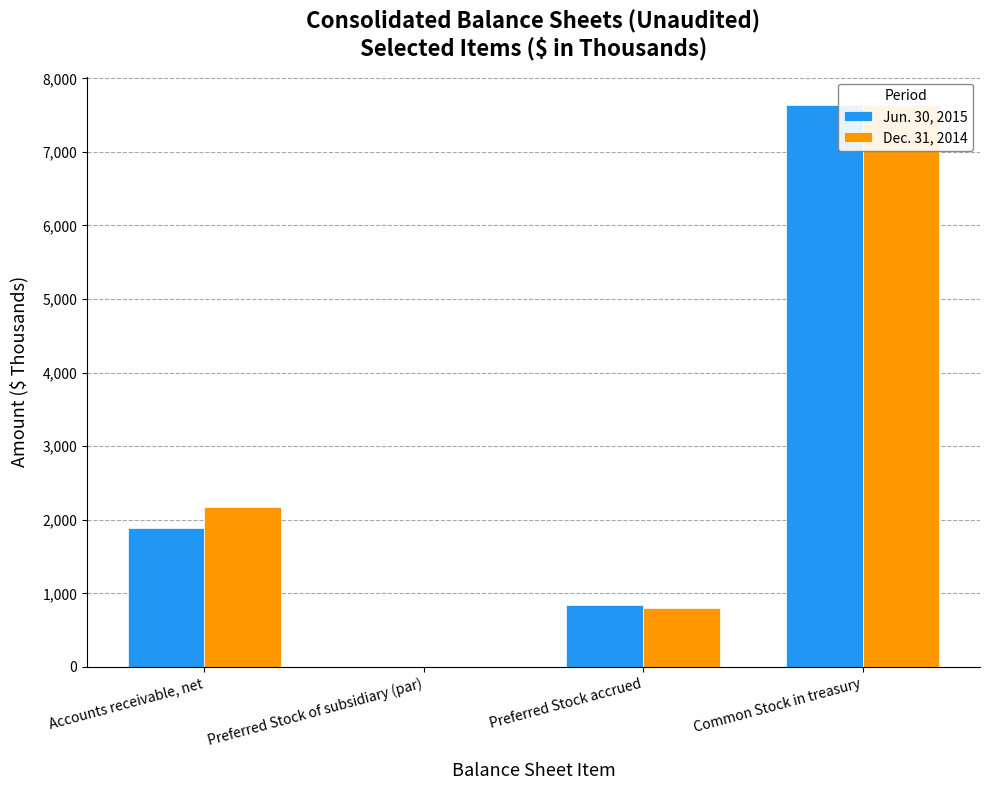

What is the sum of all Dec. 31, 2014 values?

10616